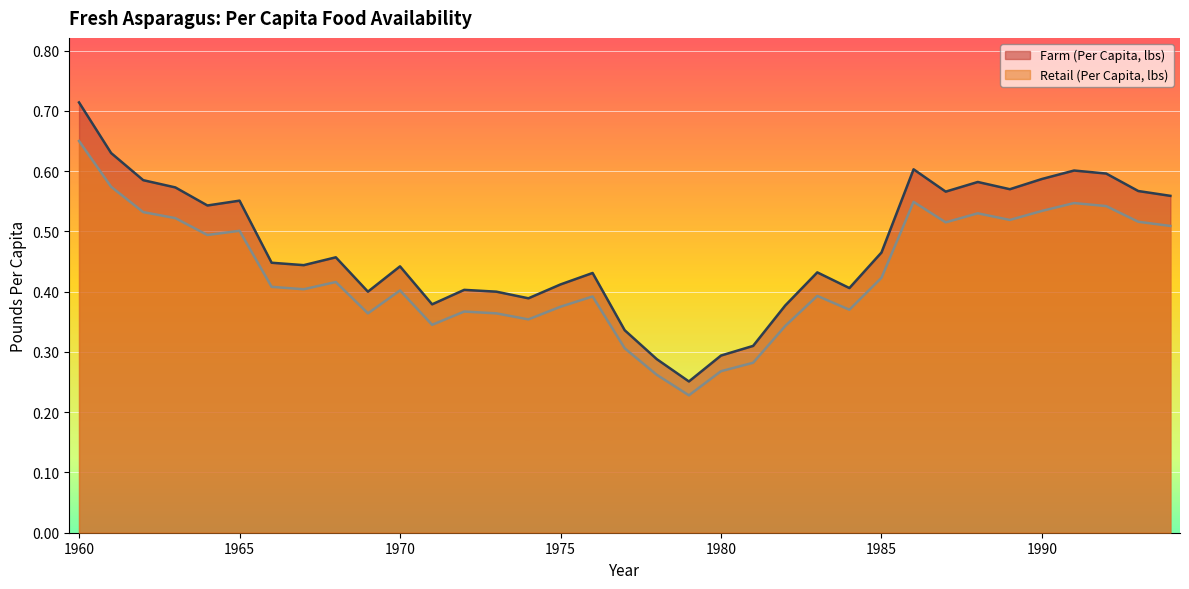

Between 1982 and 1962, which is larger?

1962